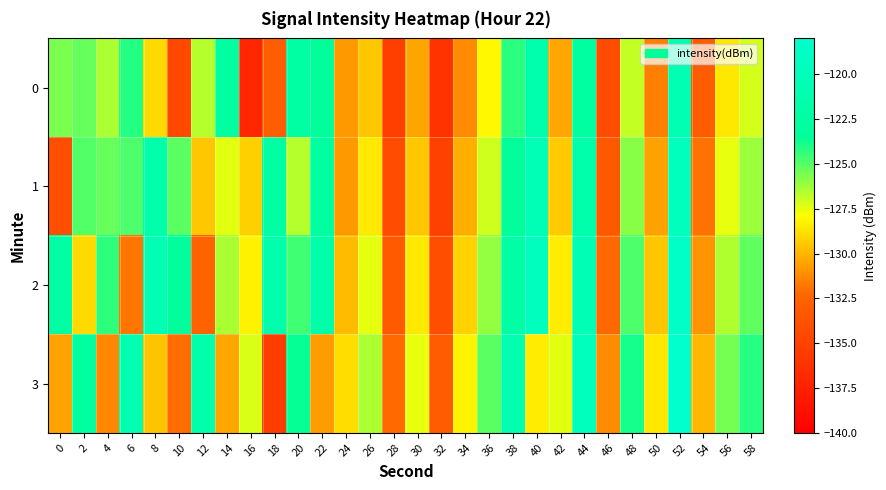

Which has a higher value, 32 or 14?

14